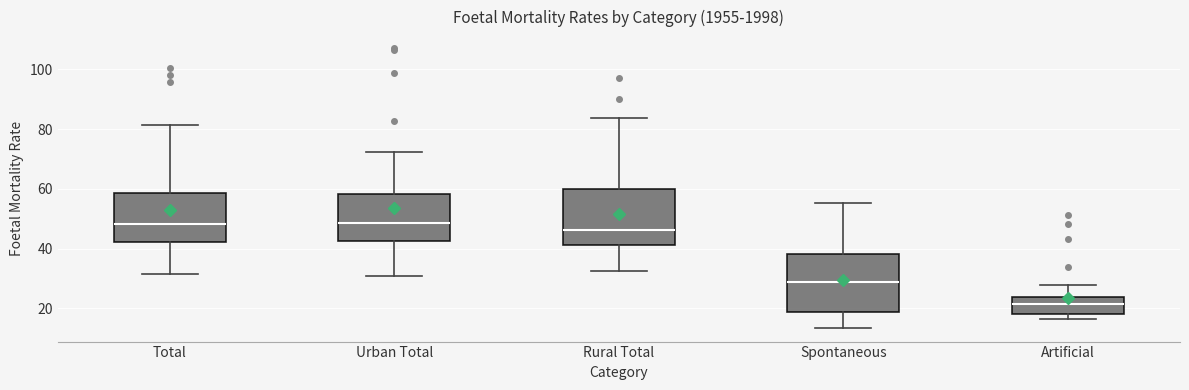

Reading left to right, transcribe this box plot: for each box, give where its median line is, the range the box spans, and where its two whiskers end, as read against the y-axis. The values are not printed on the chart, so give them approximately, as read against the axis.

Total: median 48, box 42 to 58, whiskers 32 to 82
Urban Total: median 48, box 42 to 58, whiskers 32 to 72
Rural Total: median 46, box 42 to 60, whiskers 32 to 84
Spontaneous: median 28, box 18 to 38, whiskers 14 to 56
Artificial: median 22, box 18 to 24, whiskers 16 to 28